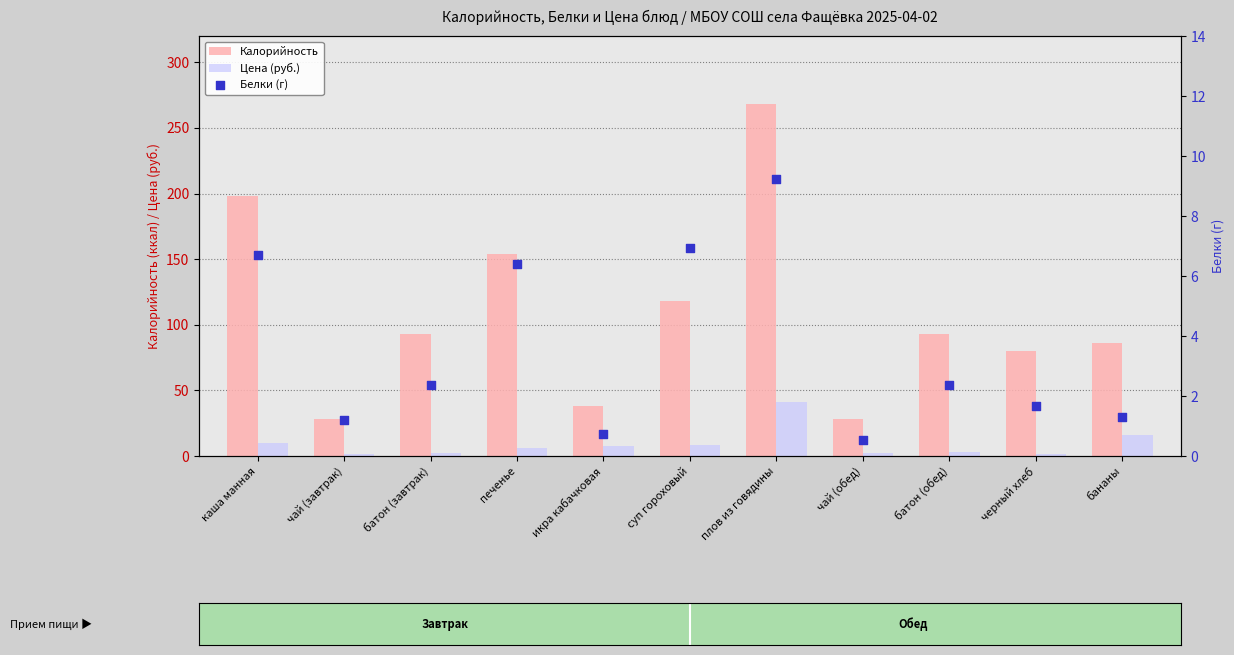

Is the value of Цена (руб.) at каша манная greater than the value of Белки (г) at каша манная?

Yes